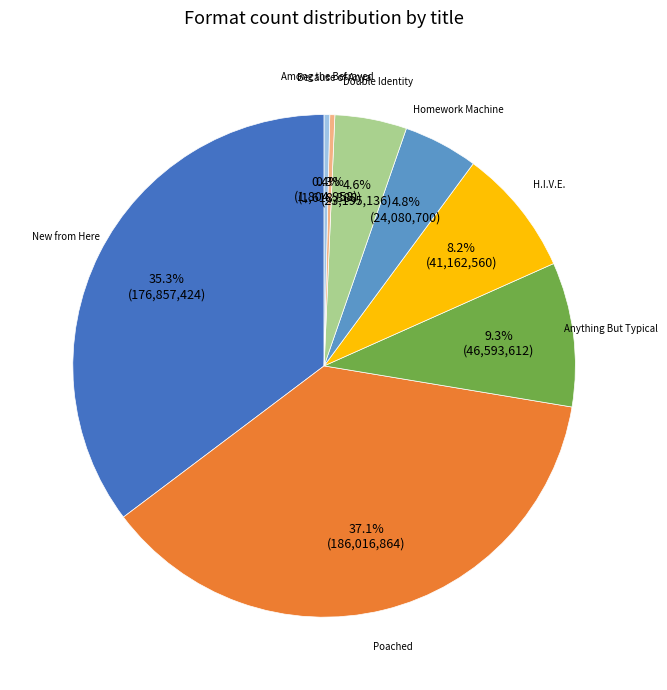

Is there a majority slice in this chart?

No